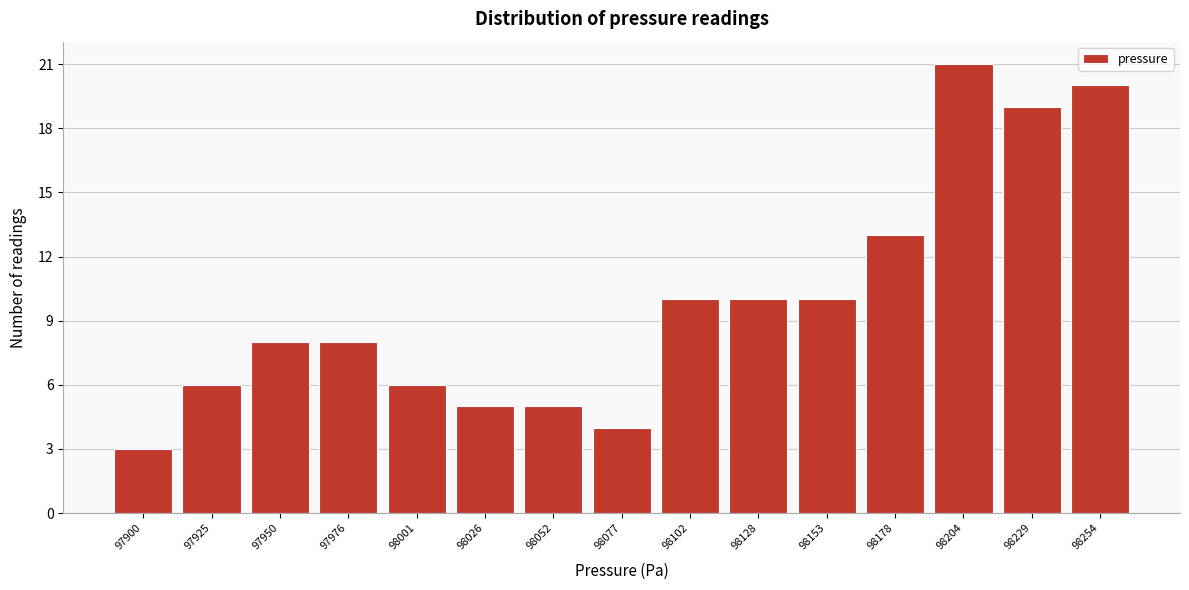

Reading left to right, what are all the values shown in this chart?

3	6	8	8	6	5	5	4	10	10	10	13	21	19	20